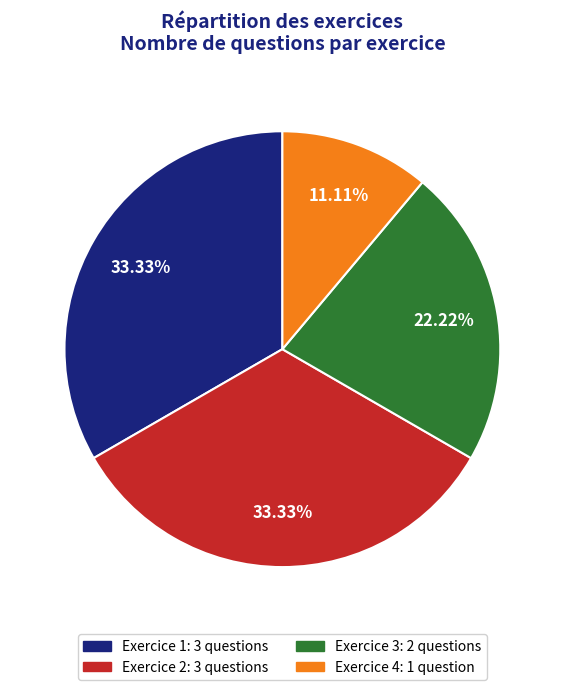

What percentage is the Exercice 1 slice, to the nearest percent?

33%